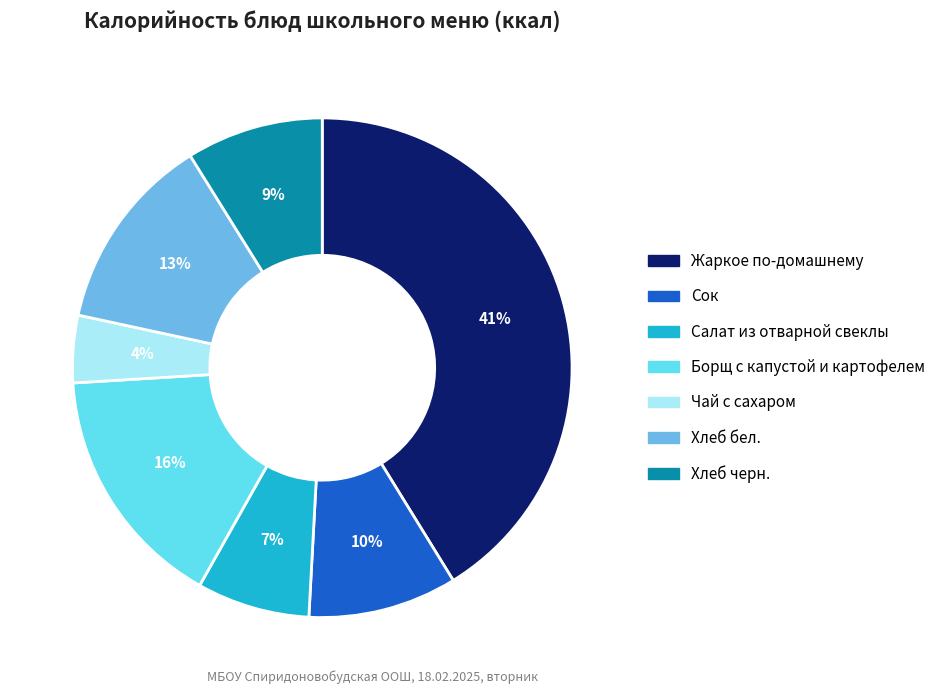

Is Салат из отварной свеклы the majority of the pie?

No